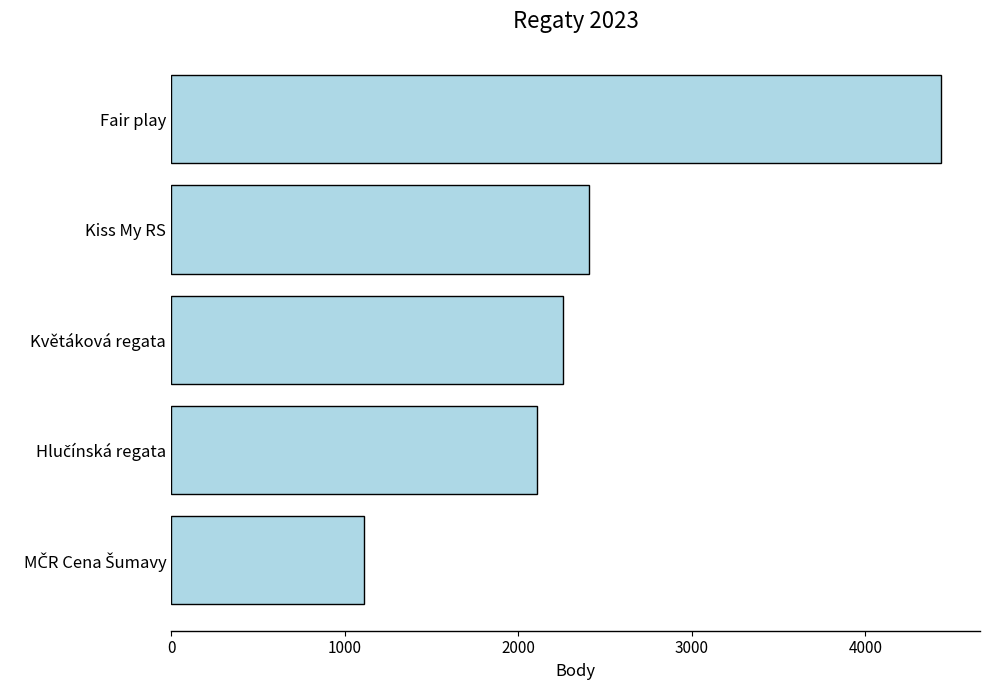

True or false: the data shows 2408 at Kiss My RS.

True